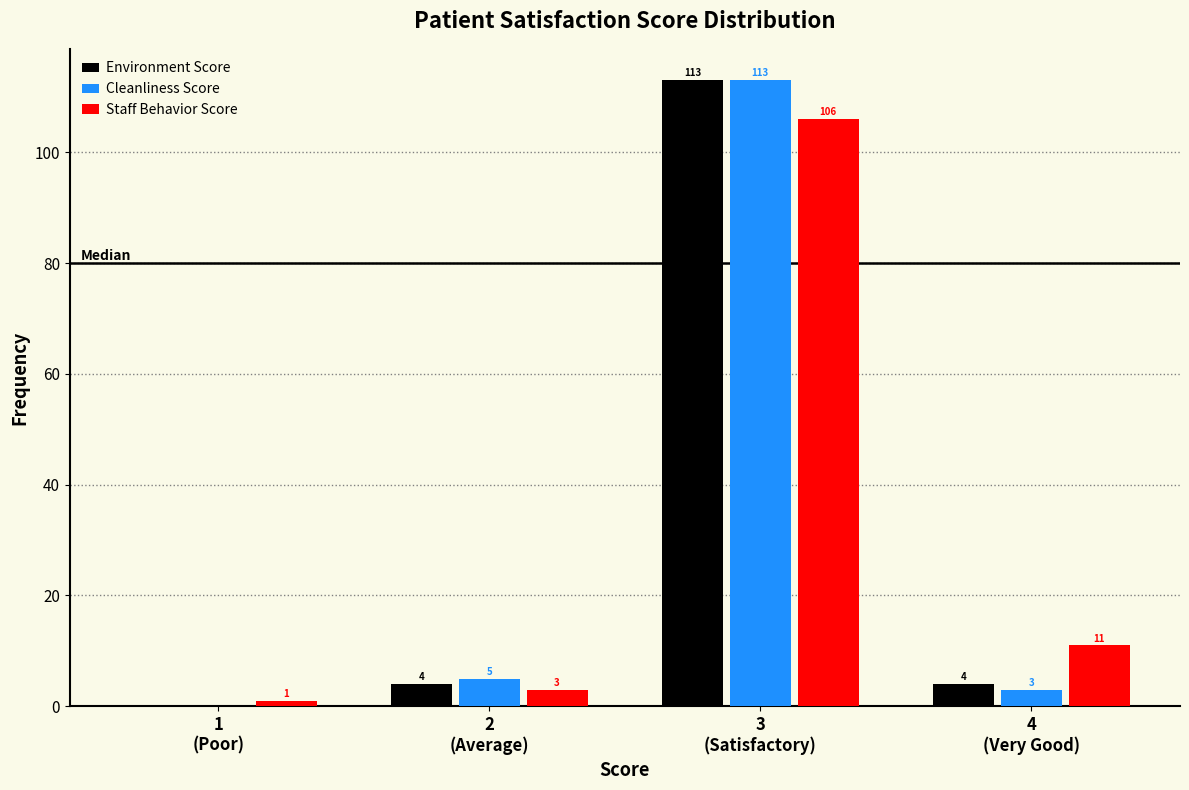

What is the greatest value displayed?

113